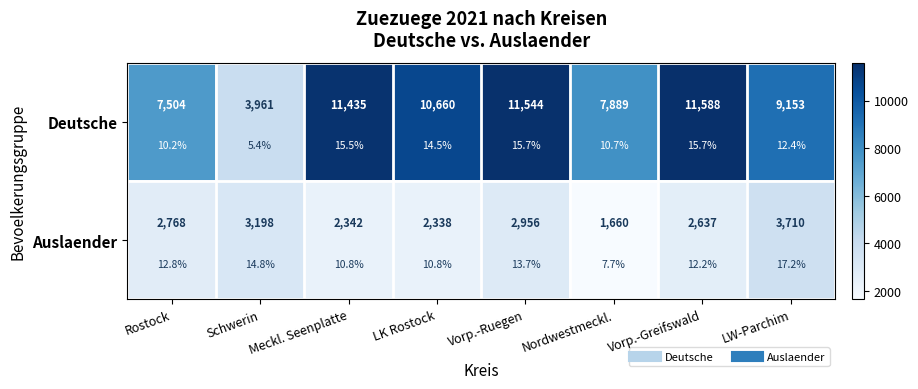

Which category has the lowest value across all series?

Nordwestmeckl.